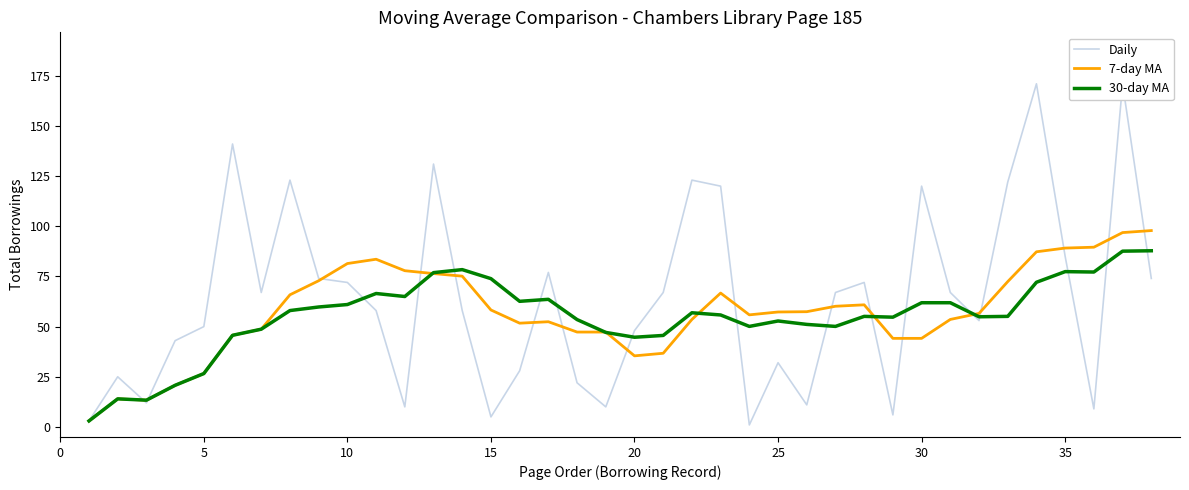

What is the difference between the second highest and second lowest values in the Daily series?

168.0